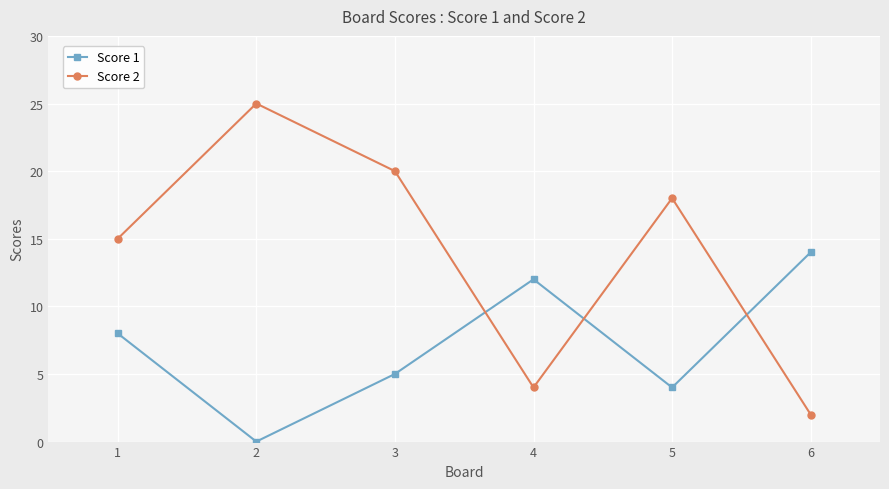

What is the minimum value for Score 2?

2